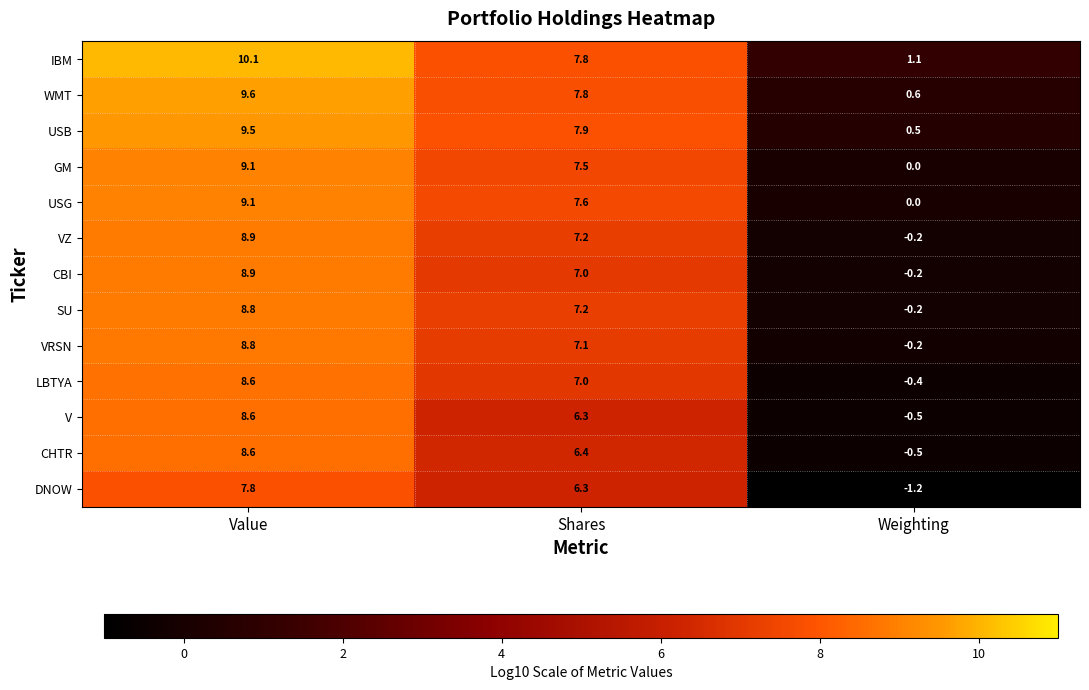

Rank the categories by SU value from highest to lowest.

Value, Shares, Weighting